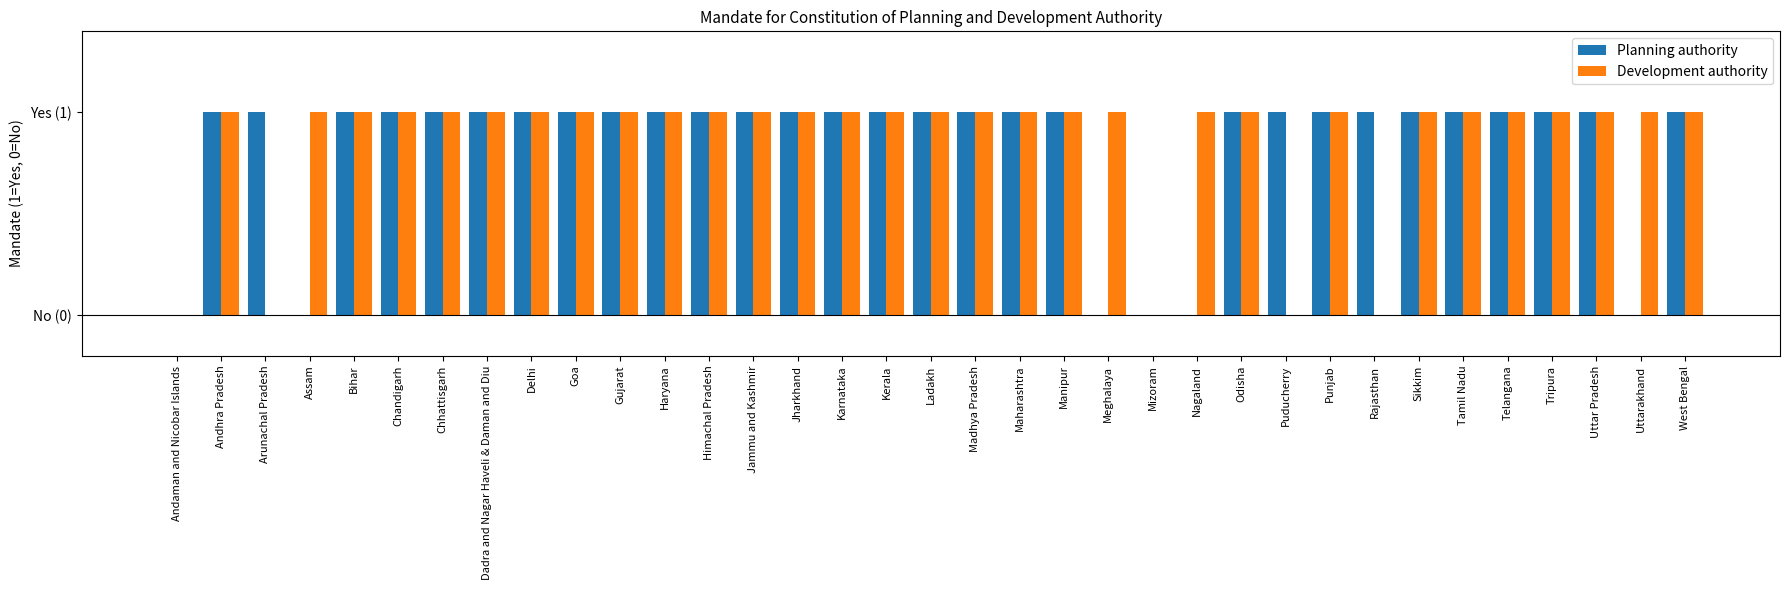

What are all the series names shown in the legend?

Planning authority, Development authority